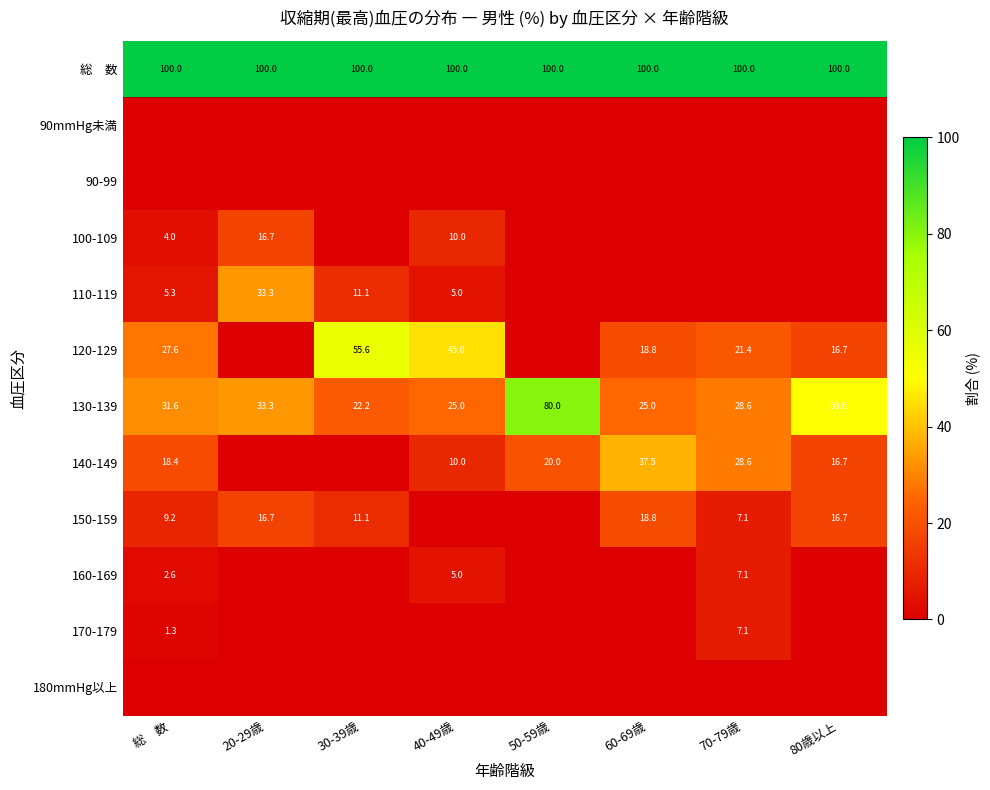

The value of 150-159 at 80歳以上 is 8.0. True or false?

False